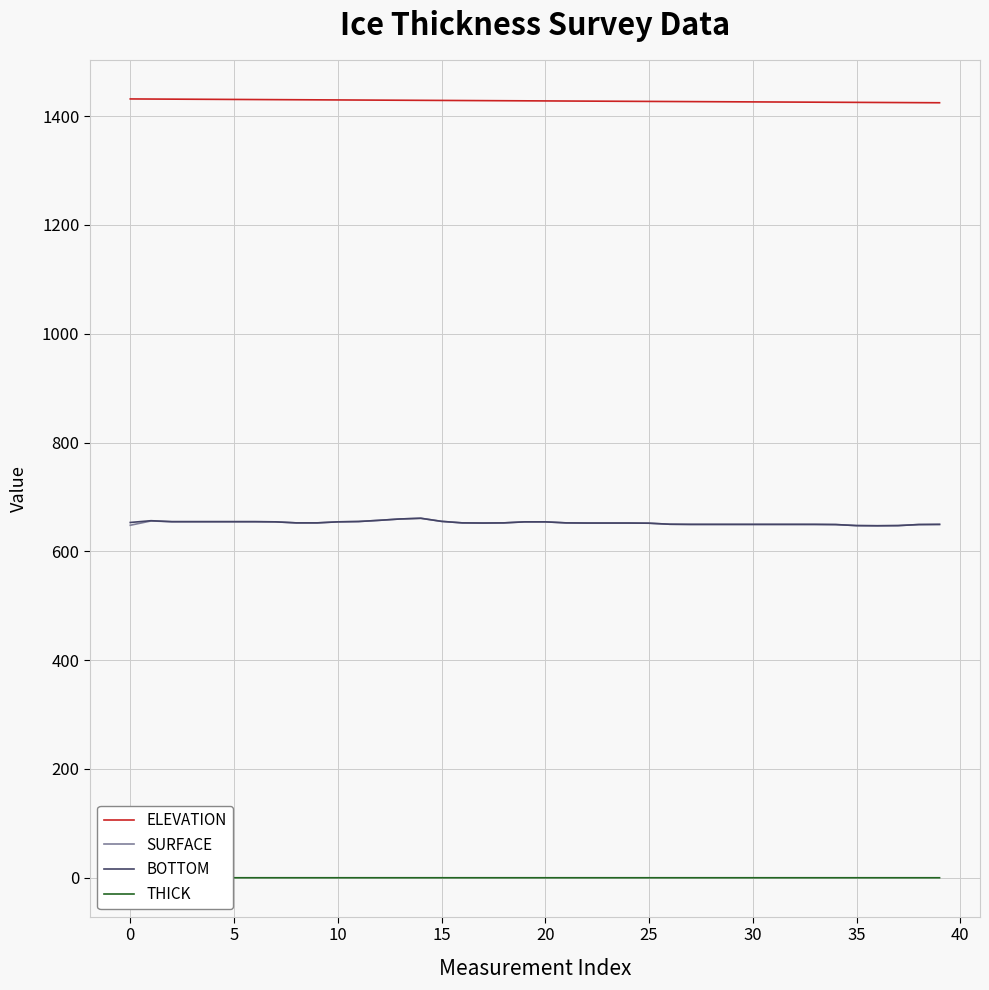

At 35, list the series in order from smallest to largest.

THICK, SURFACE, BOTTOM, ELEVATION